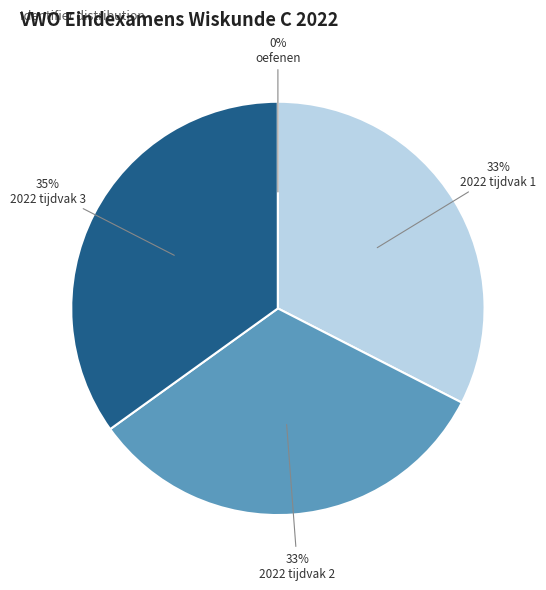

Is it true that VWO Eindexamens Wiskunde C 2022 oefenen is 0% of the pie?

True